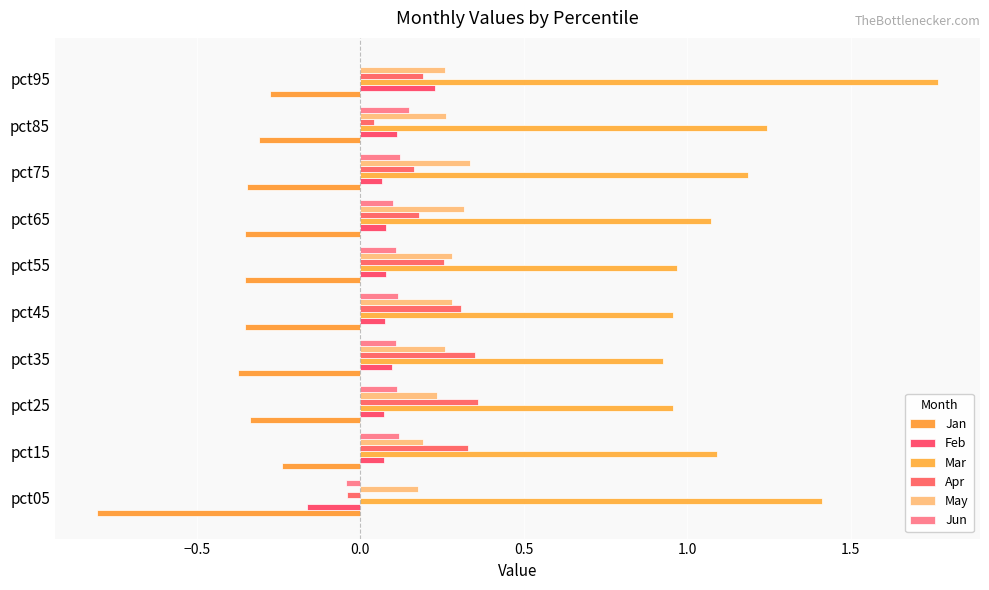

How many series are shown in this chart?

6